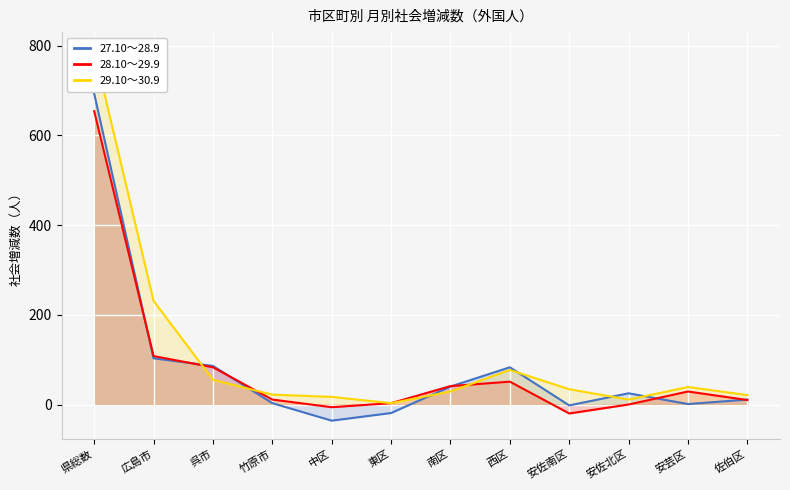

How many lines are shown in the chart?

3